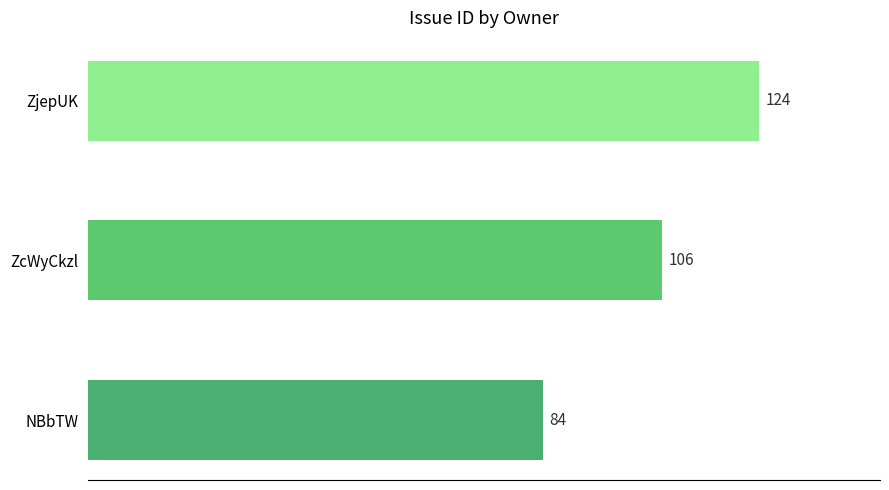

What is the minimum value shown in the chart?

84